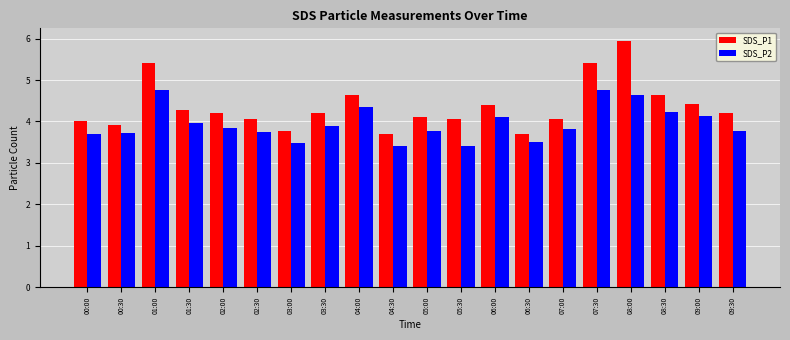

Between 04:30 and 06:30, which series saw the biggest shift?

SDS_P2